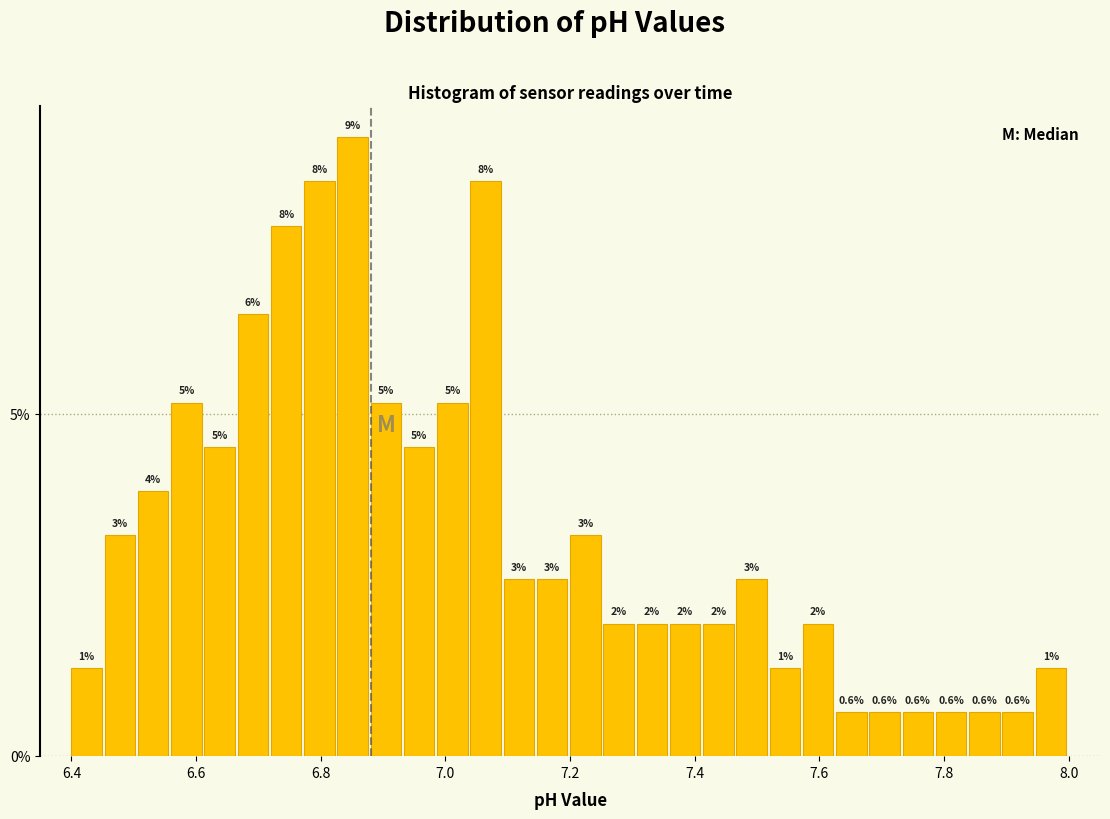

Read against the x-axis, roughly where is the centre of the tallest bar?

6.86